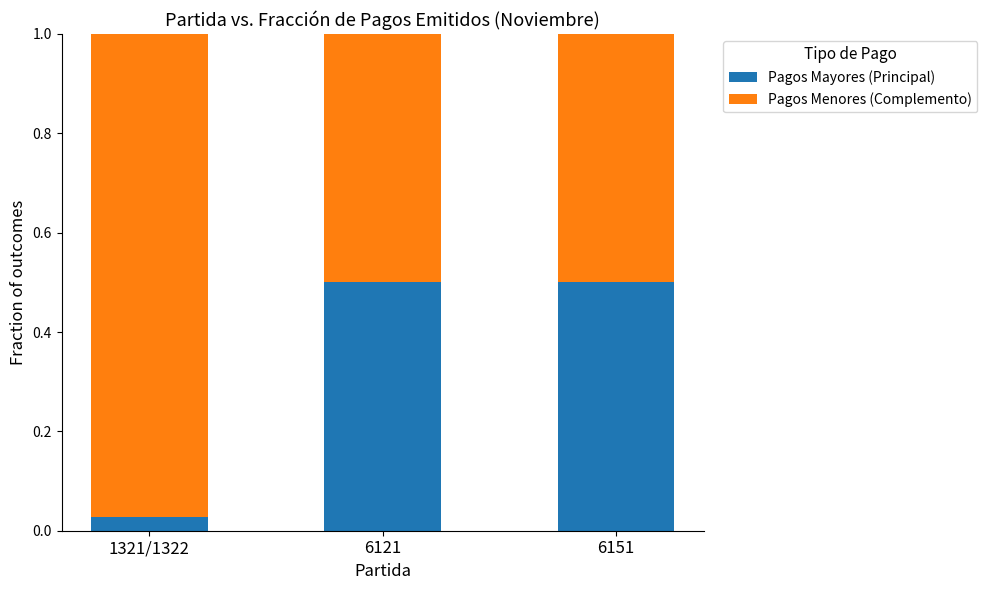

The Pagos Mayores (Principal) series shows 0.5 at 6151. True or false?

True